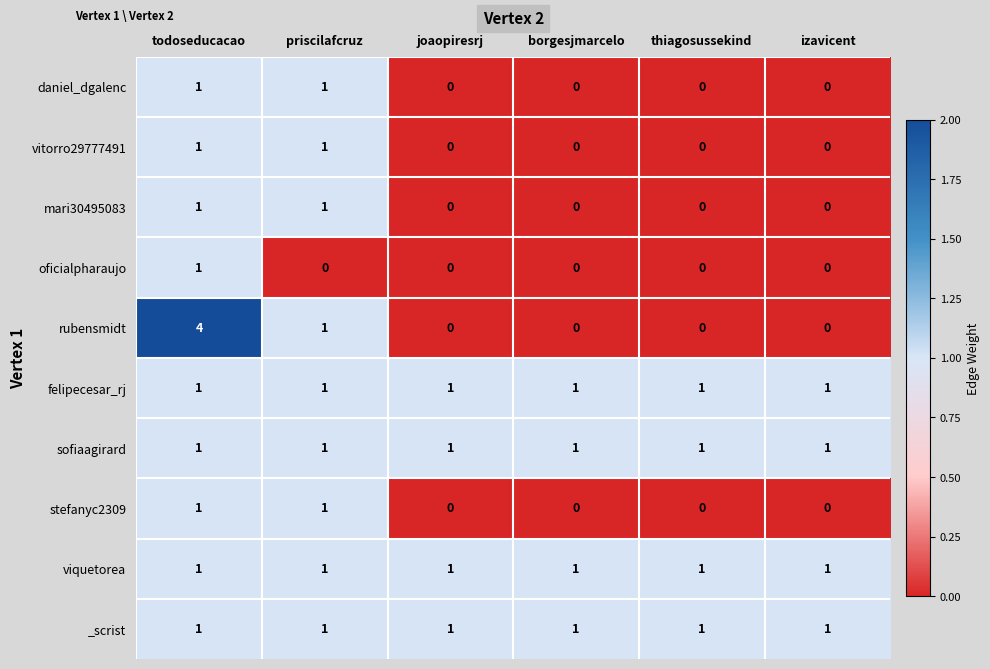

At how many categories does at least one series exceed 0?

6